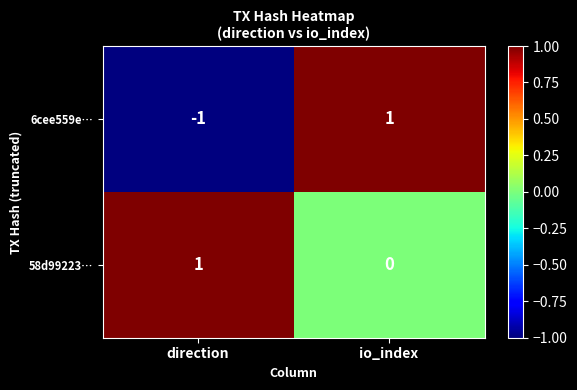

At how many categories does at least one series exceed 0?

2